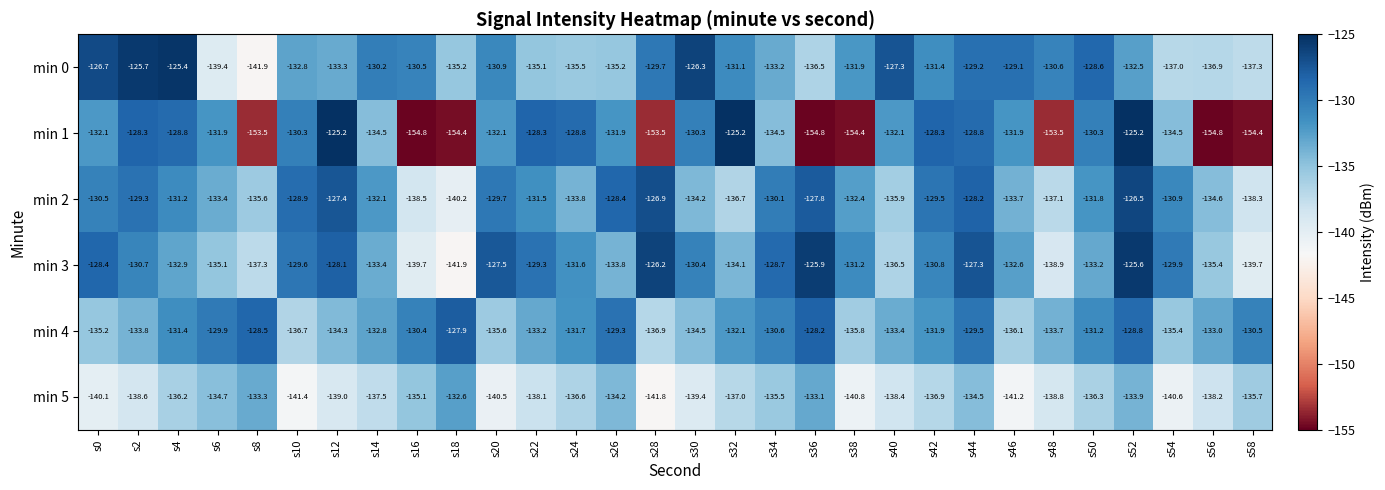

What is the difference between the min 2 values at s50 and s54?

0.9